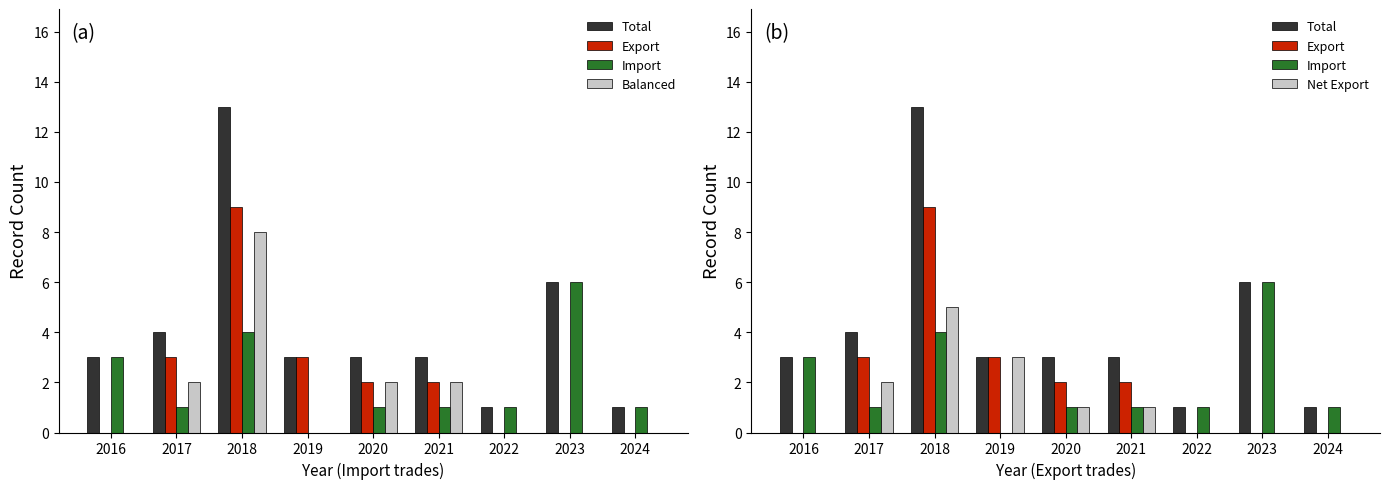

What is the difference between the maximum and minimum values in the Export series?

9